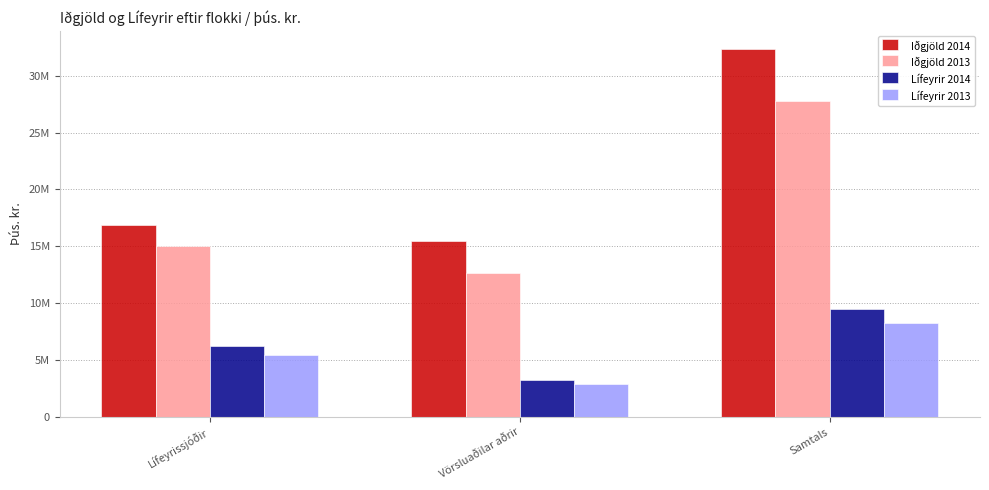

Read the Iðgjöld 2013 value at Samtals.

27734922